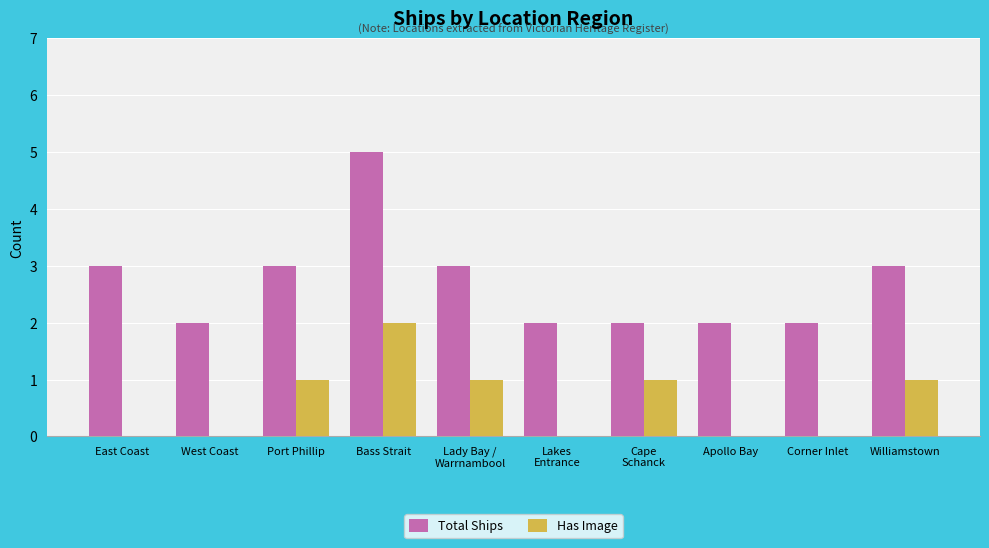

The Has Image series shows -1 at West Coast. True or false?

False